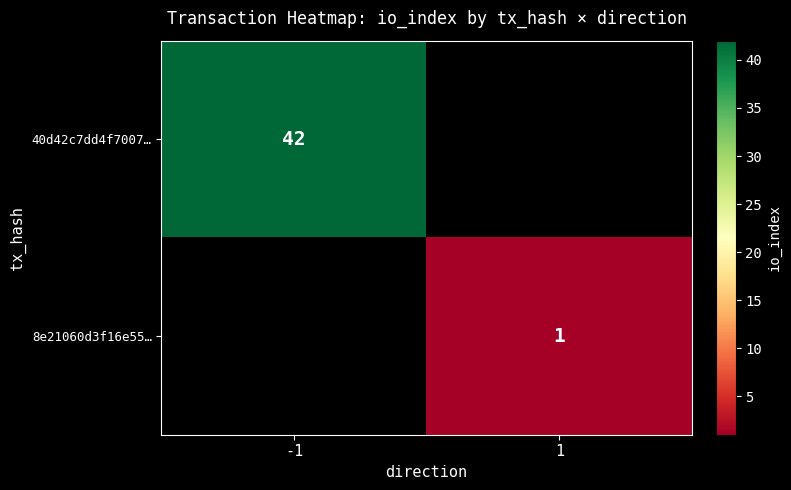

How many data points does each series have?

2